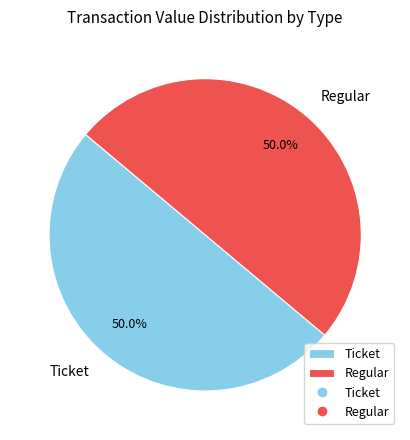

Do Regular and Ticket together represent more than half of the pie?

Yes